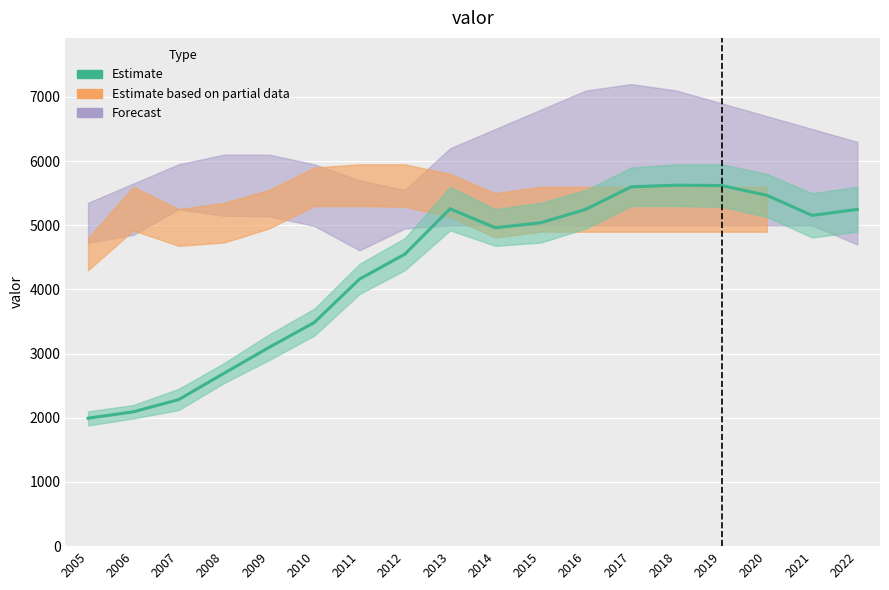

What is the smallest value displayed?

1994